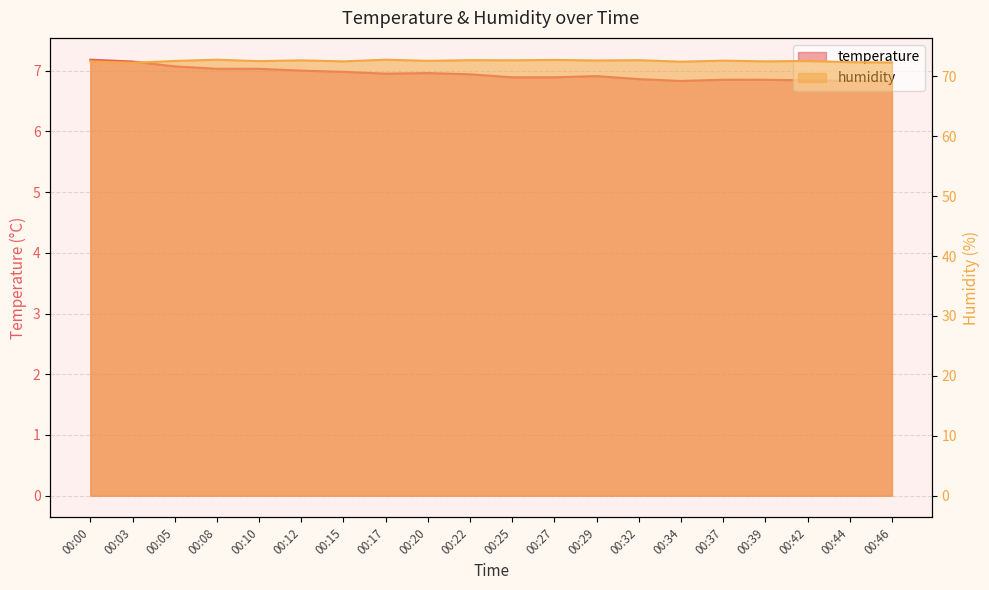

How many interior local valleys does the temperature series have?

2